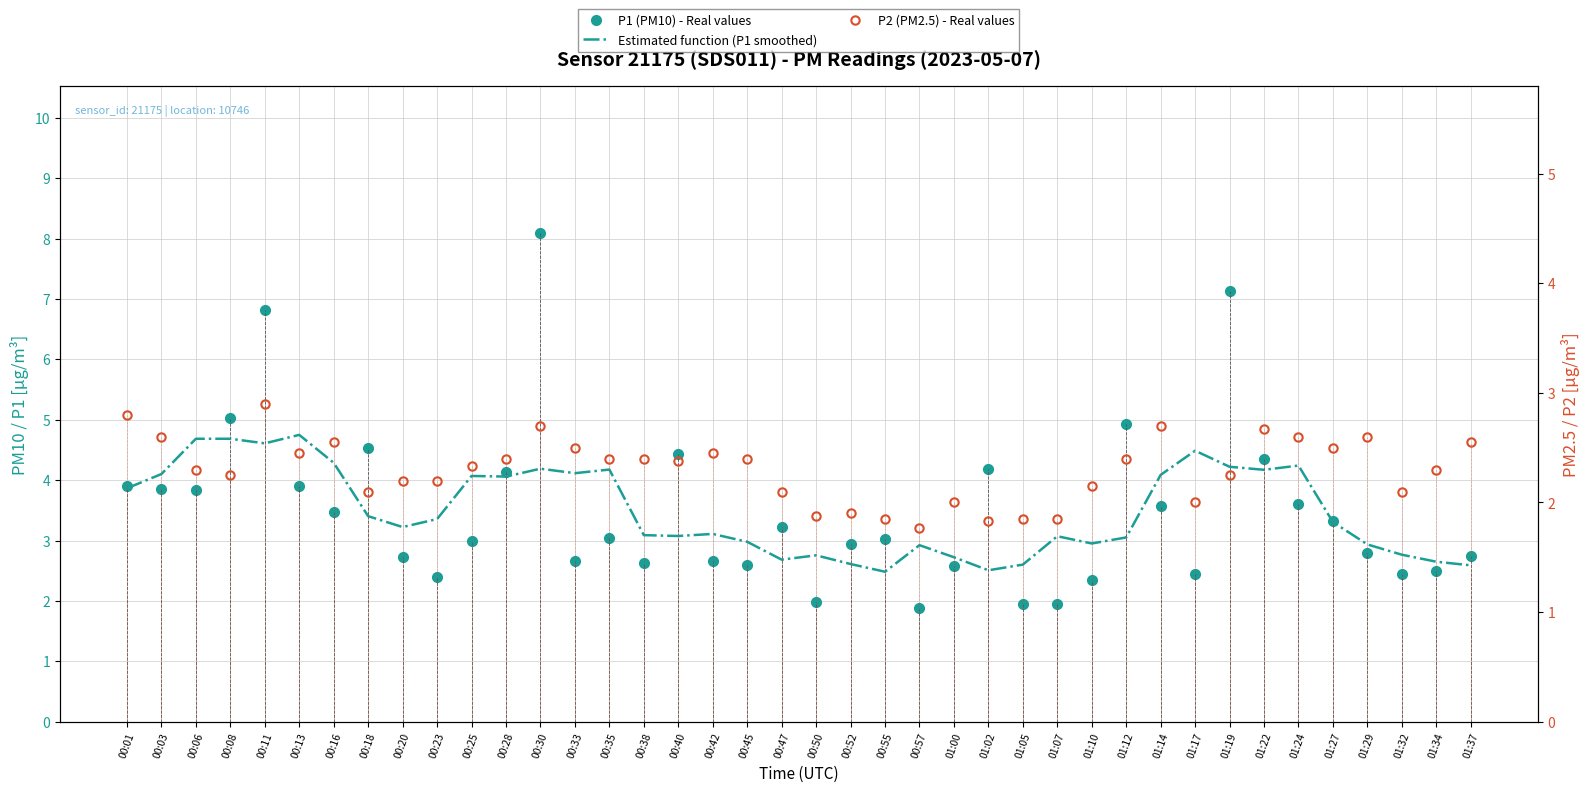

What is the label of the 35th point from the right?

00:13